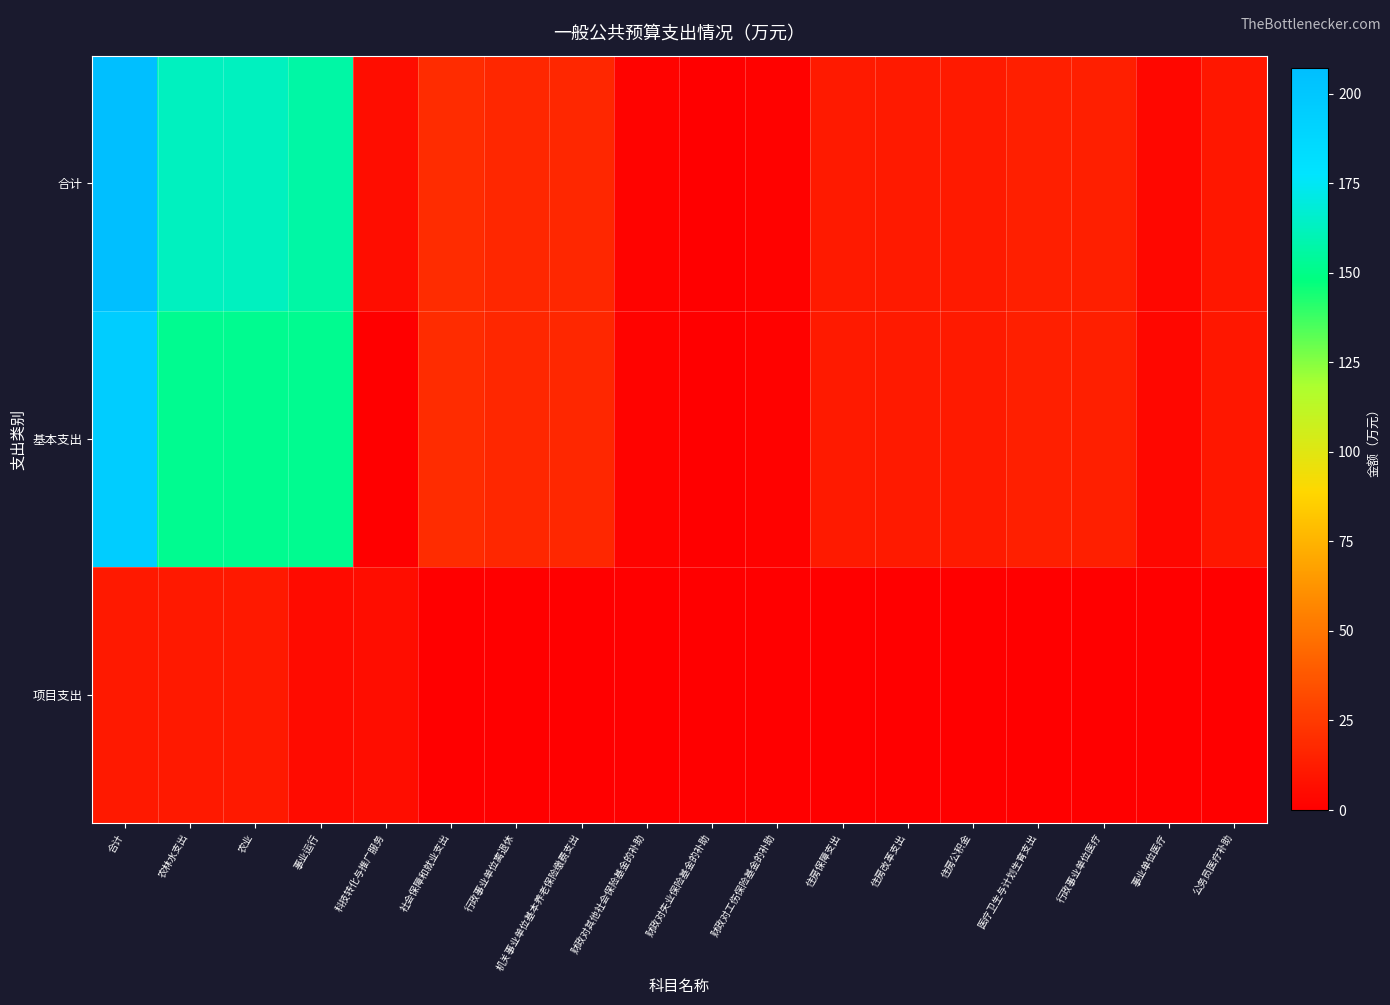

Which has a higher value, 科技转化与推广服务 or 合计?

合计